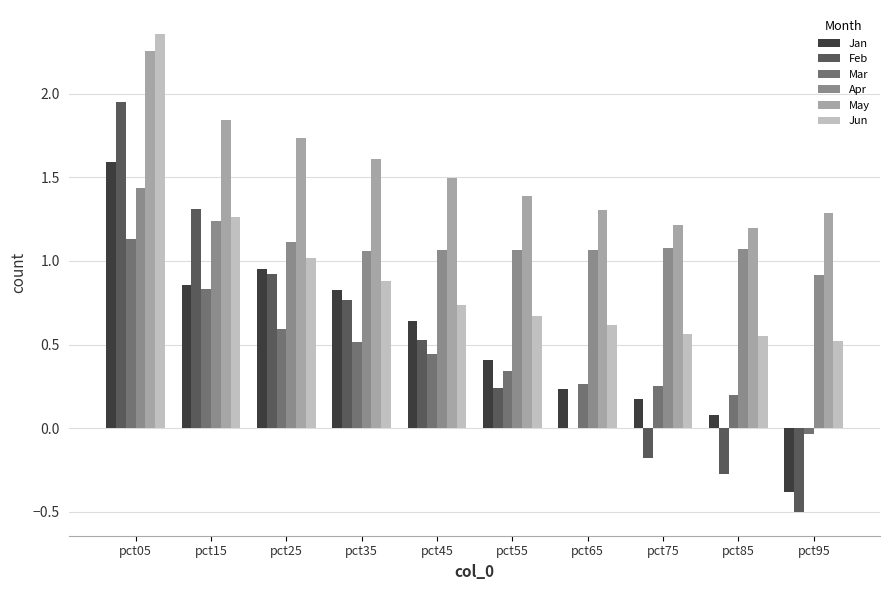

How many groups of bars are there?

10